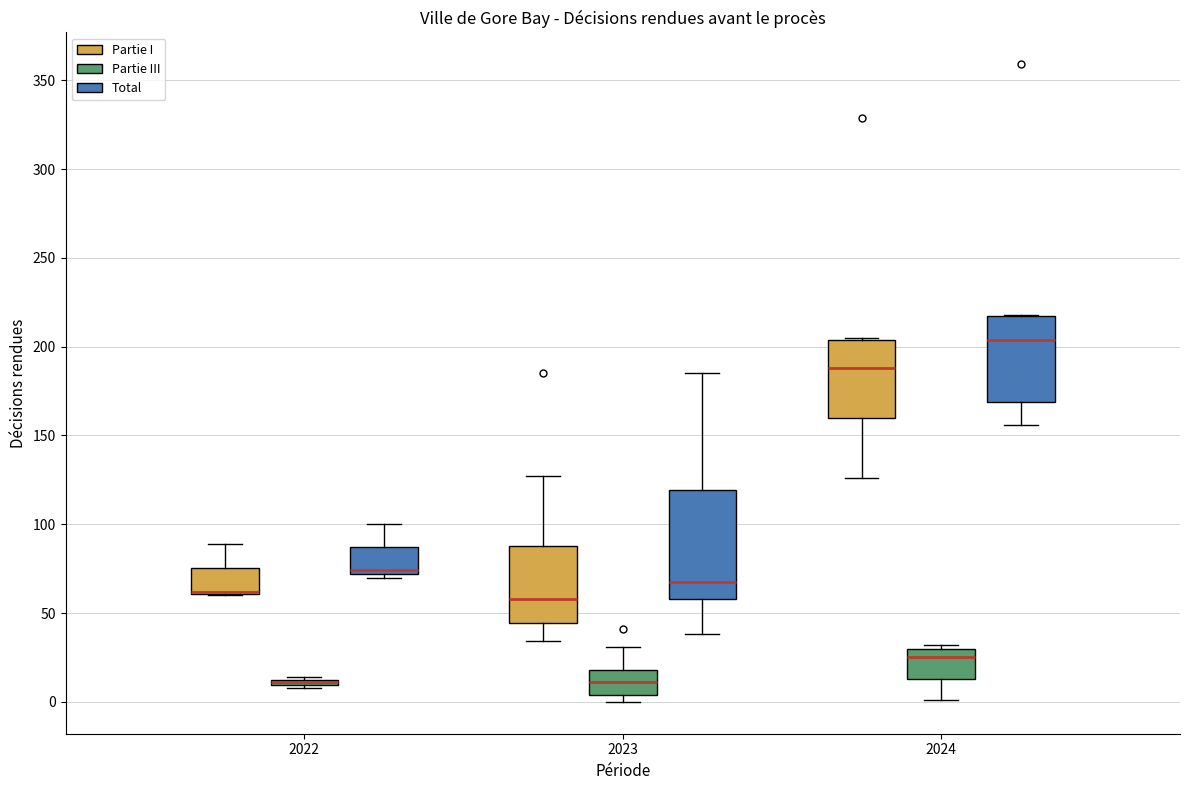

Which box is the tallest, from its lower edge to its upper edge?

2023 (Total)